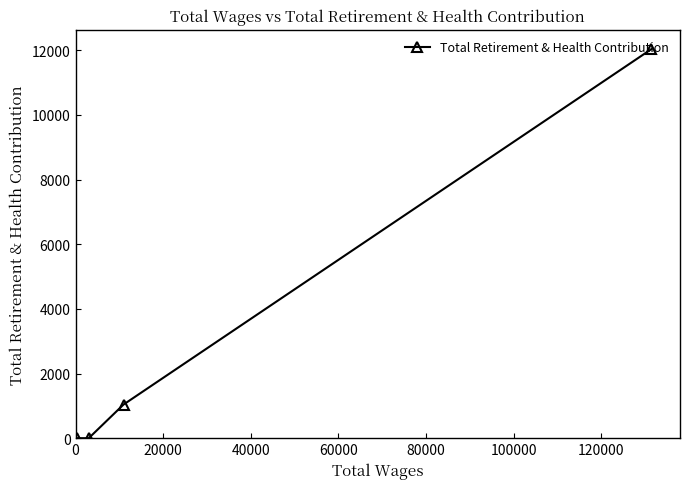

How many series are shown in this chart?

1